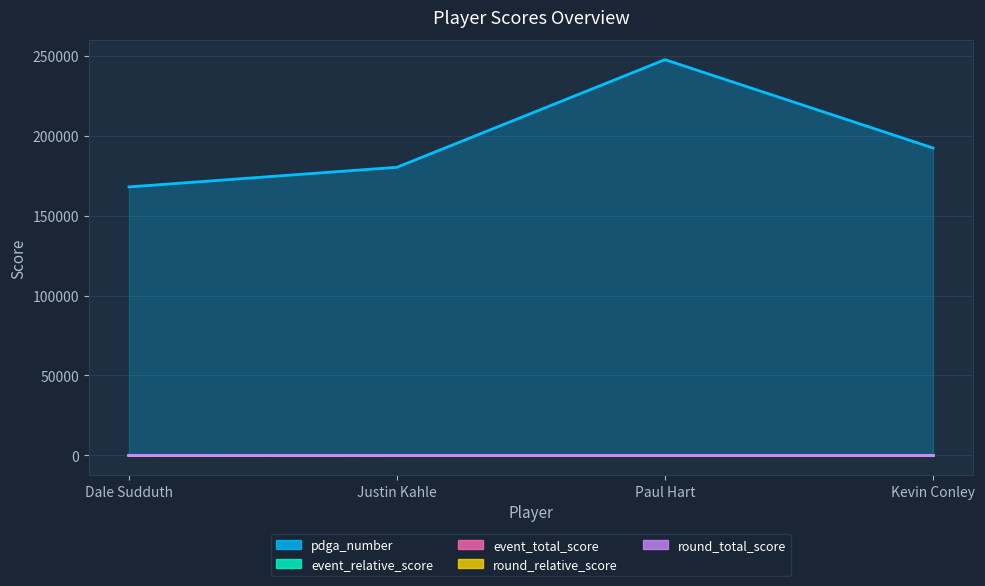

Rank the series at Justin Kahle from highest to lowest value.

pdga_number, event_relative_score, event_total_score, round_relative_score, round_total_score